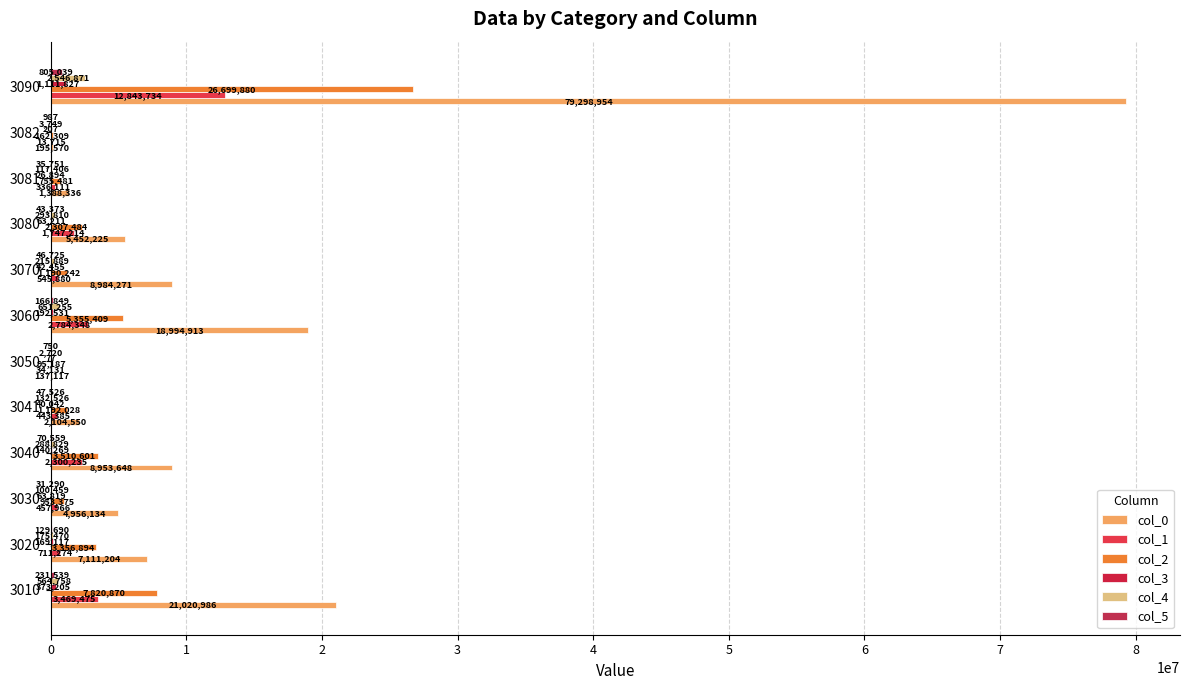

What is the value of the col_3 bar at the 8th from the left?

42455